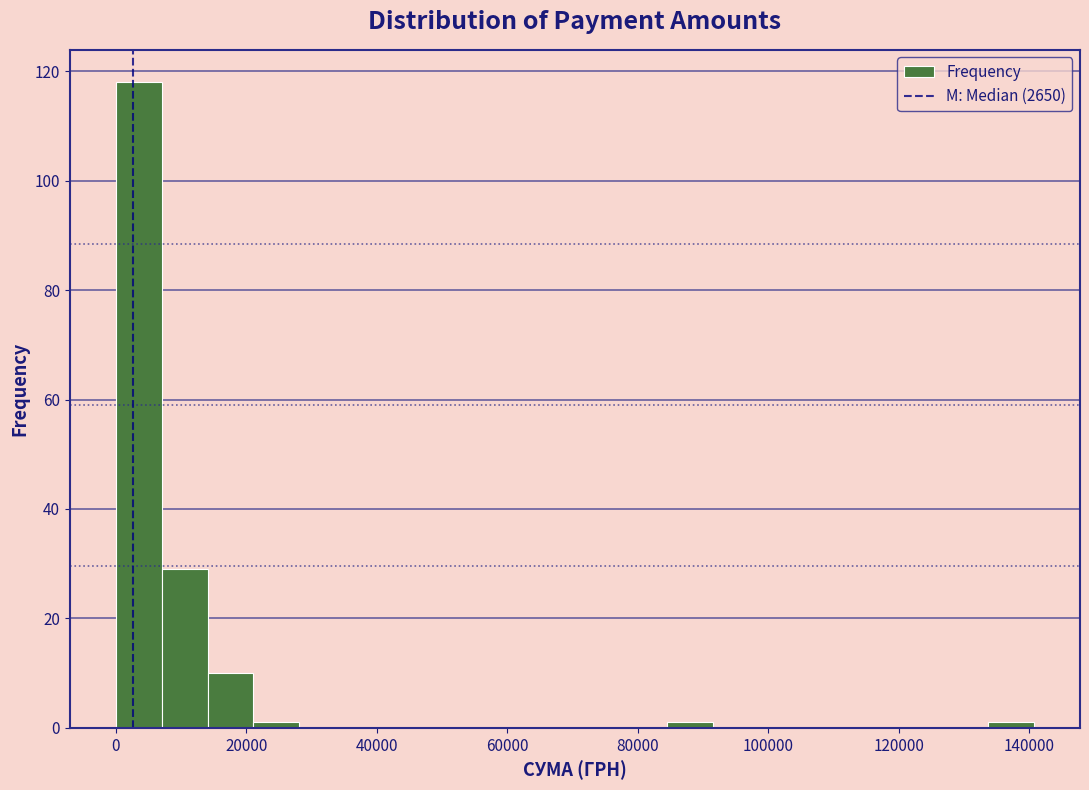

Read against the x-axis, roughly where is the centre of the tallest bar?

4000